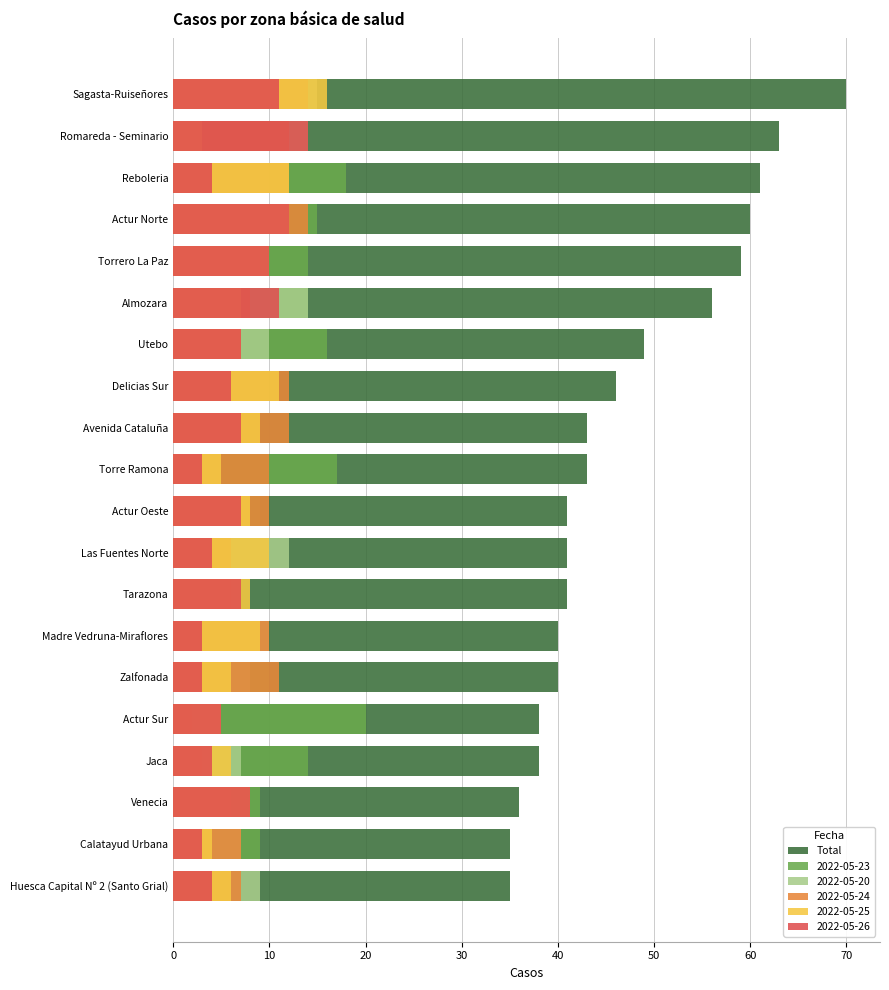

True or false: the data shows 11 at Zalfonada.

False